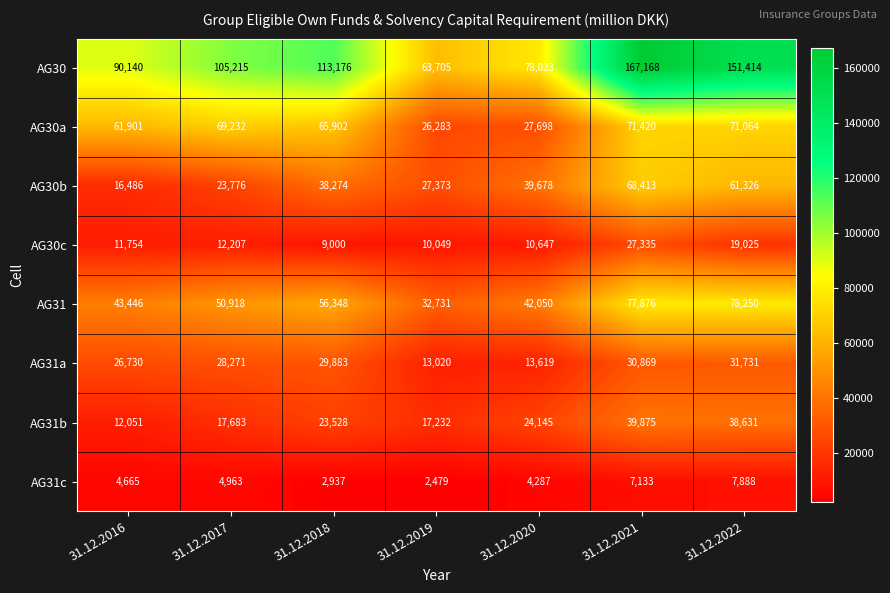

What is the smallest value displayed?

2479